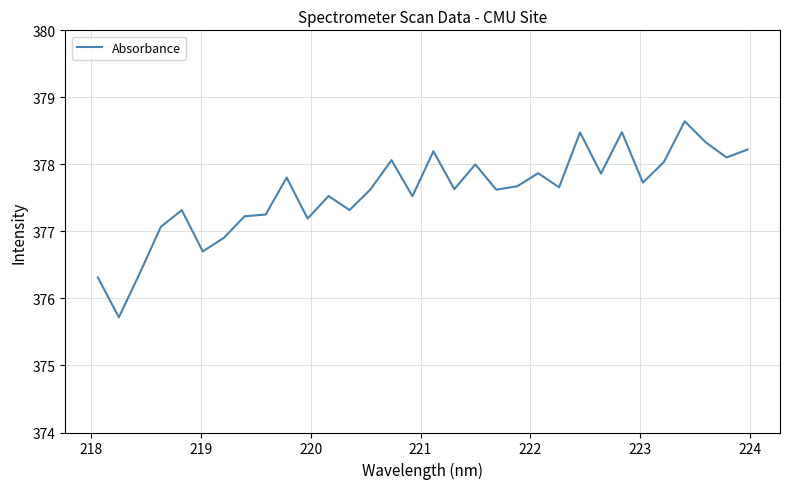

What is the smallest value displayed?

375.7